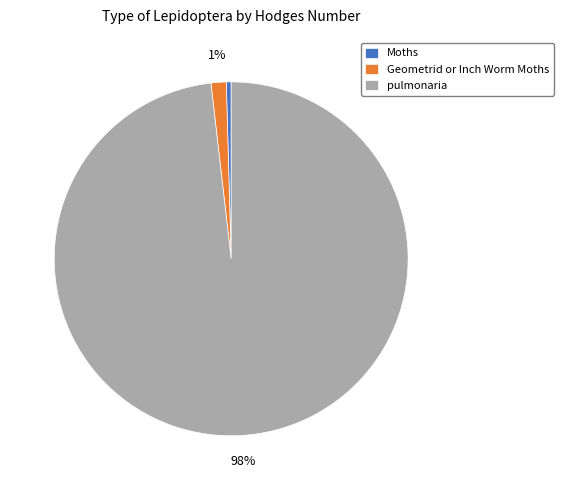

To the nearest percent, what percentage of the pie is Geometrid or Inch Worm Moths?

1%